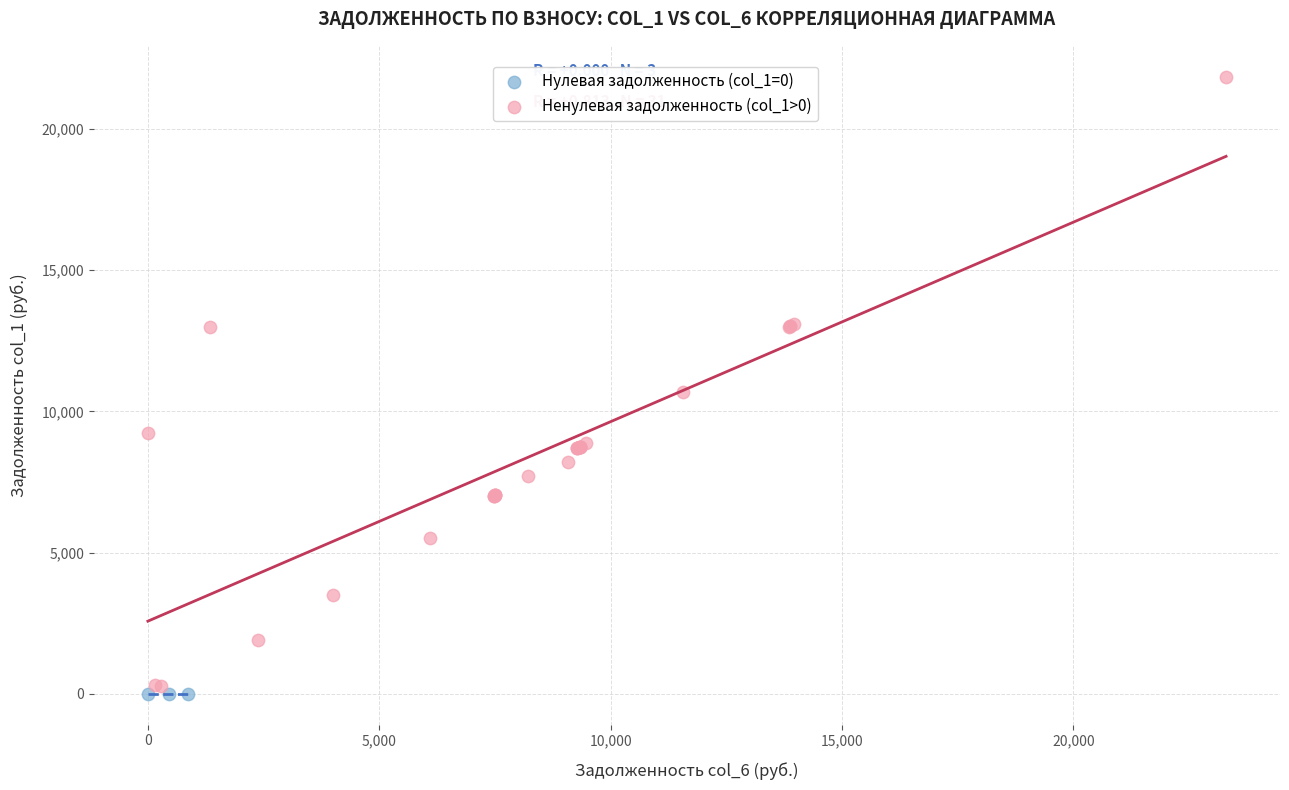

Which series reaches the maximum Y coordinate?

Ненулевая задолженность (col_1>0)